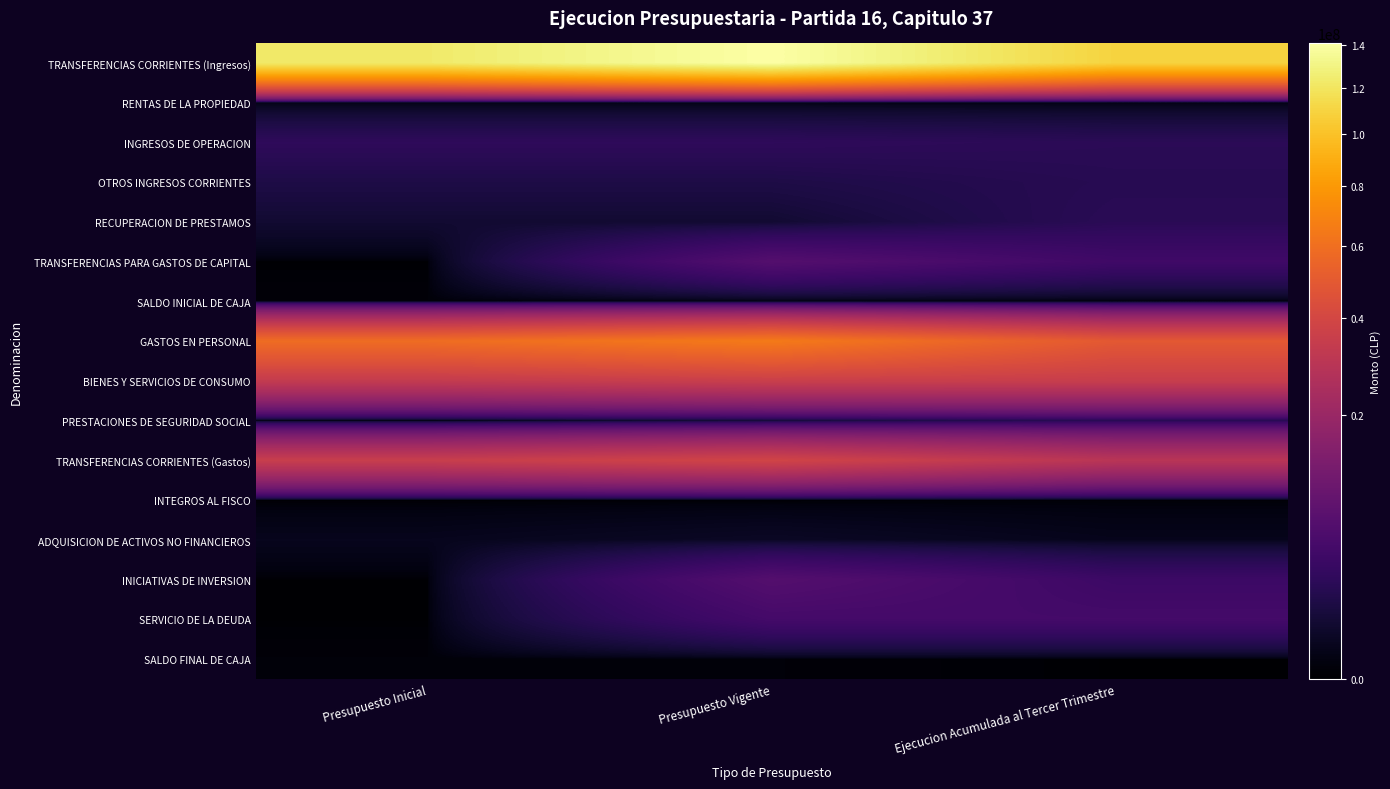

Which category has the lowest value across all series?

Presupuesto Inicial